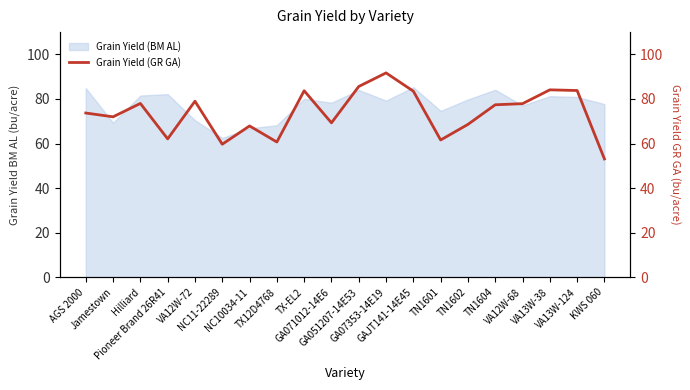

What is the maximum value shown in the chart?

91.7